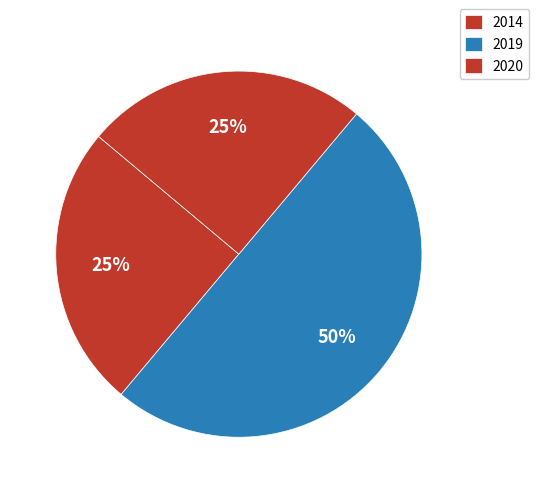

How many segments does this pie chart have?

3